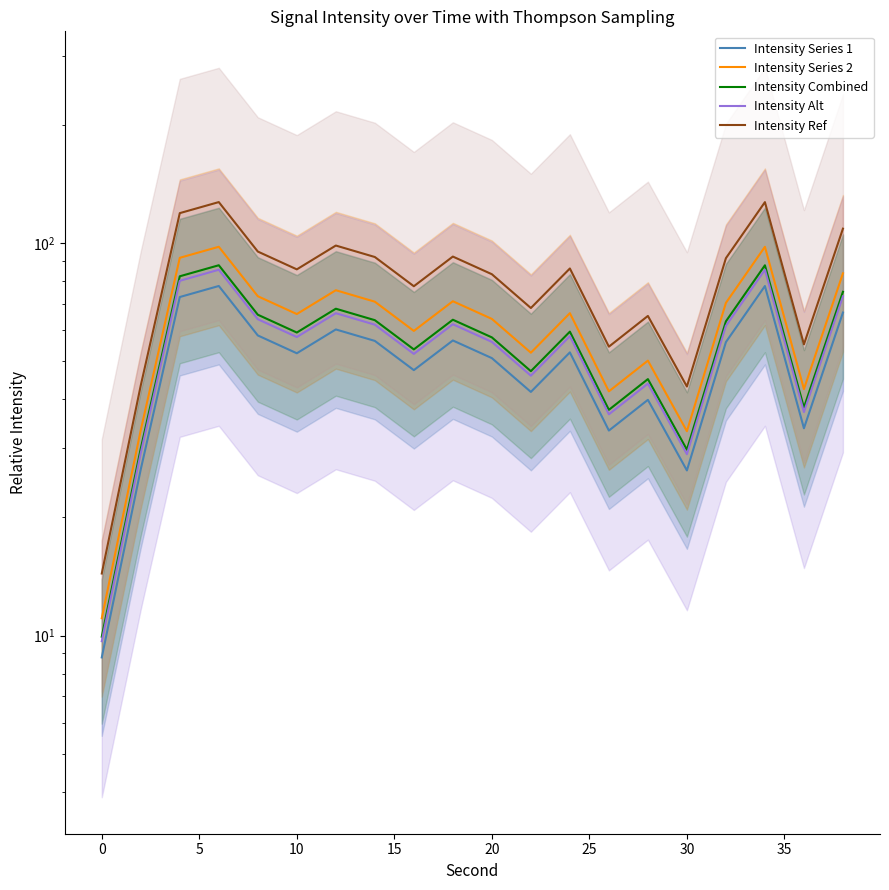

True or false: Intensity Series 1 and Intensity Alt cross at least once.

False